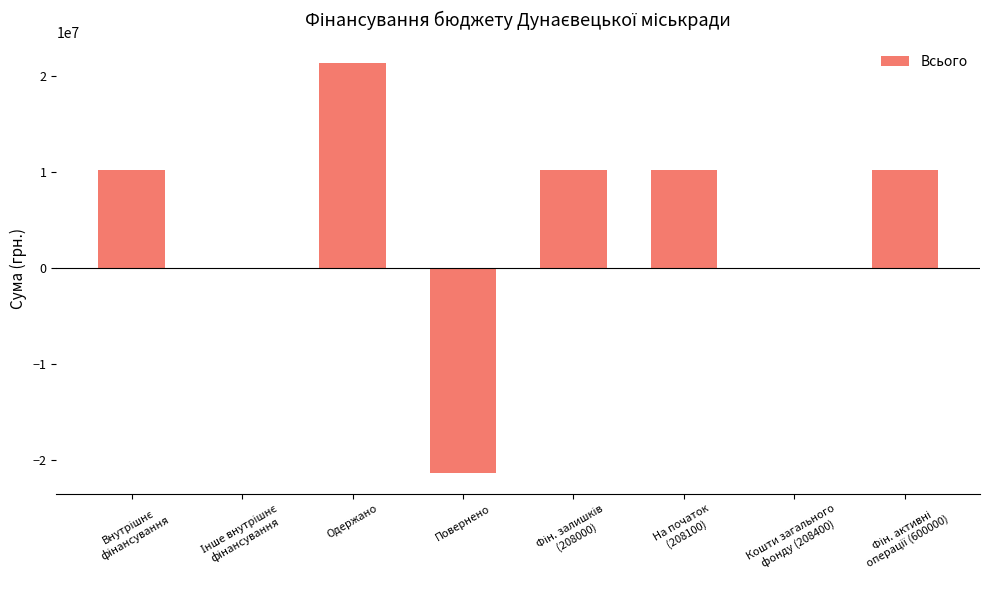

How many categories are shown in the chart?

8